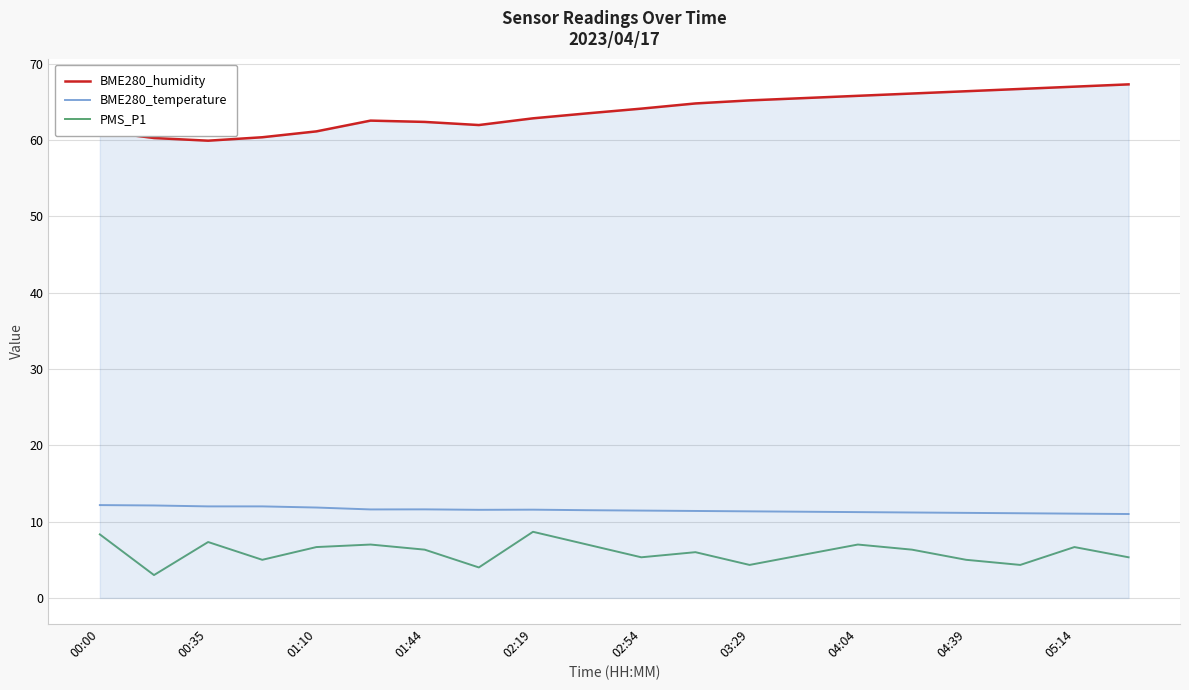

Which series has the largest total across all categories?

BME280_humidity